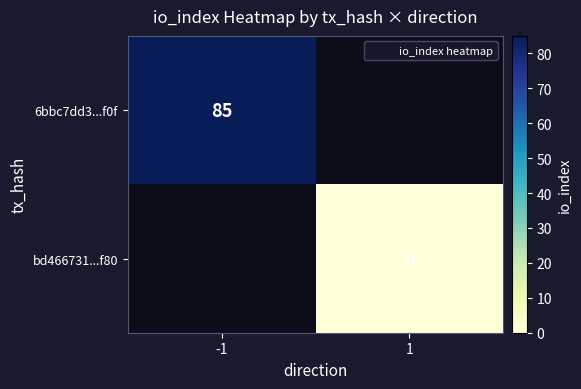

Which category has the highest value in the 6bbc7dd3...f0f series?

-1